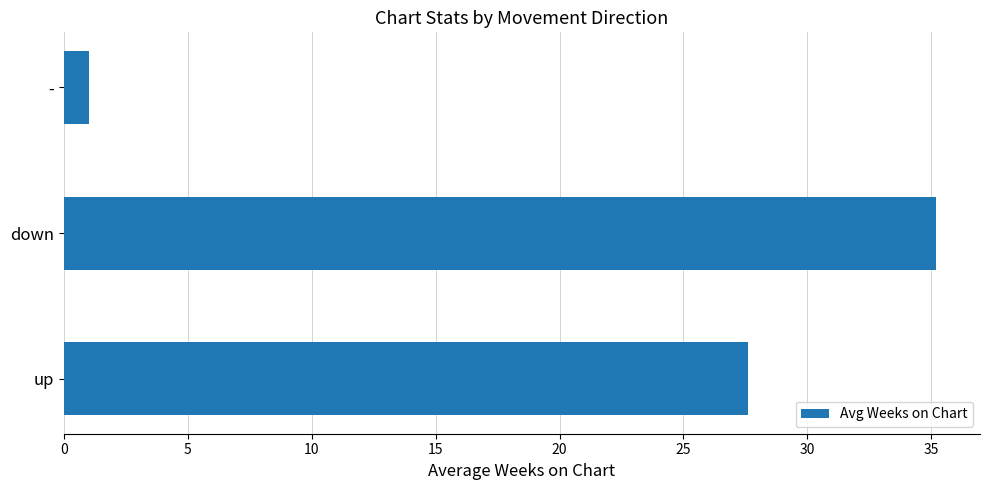

Count the number of values greater than 27.

2